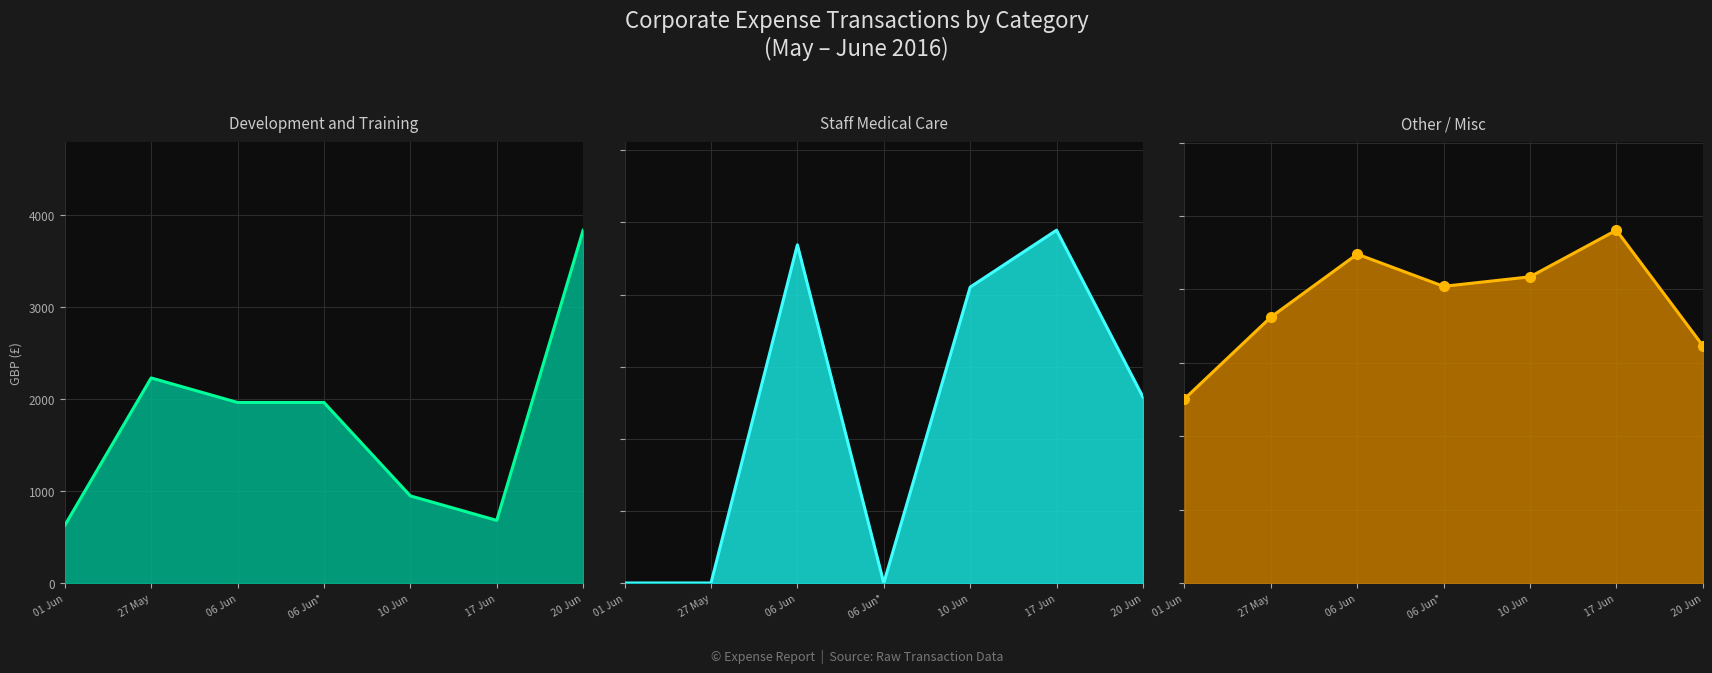

What is the maximum value for Development and Training?

3840.0